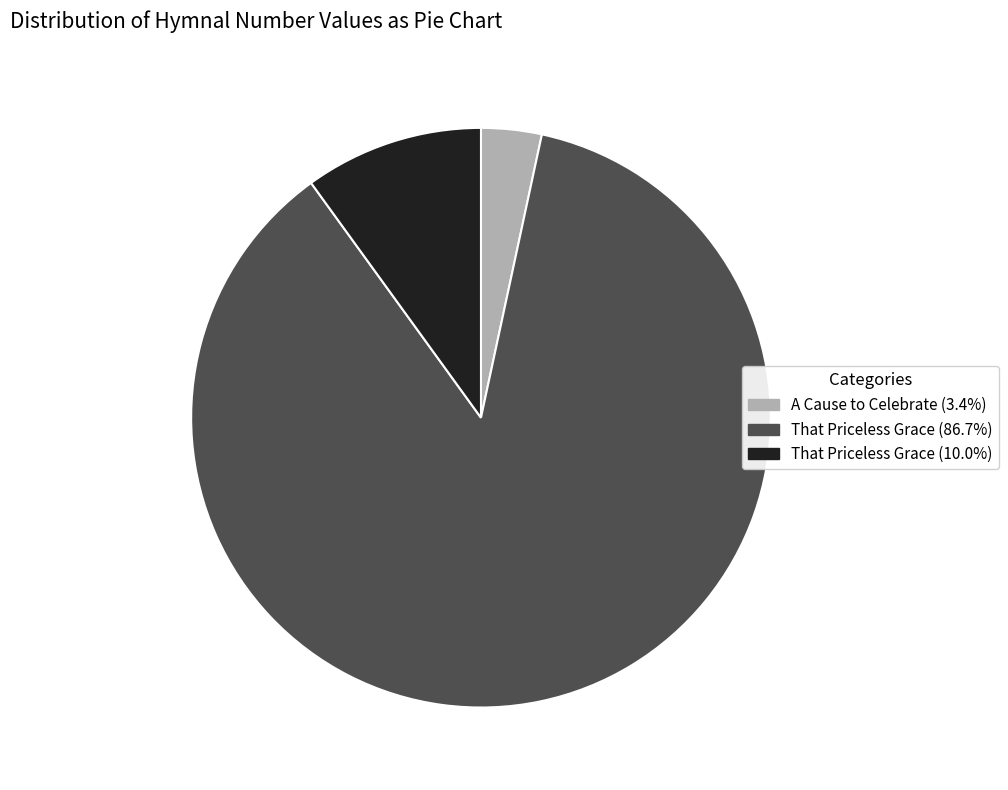

Approximately how many times larger is the value at That Priceless Grace (10.0%) compared to A Cause to Celebrate (3.4%)?

3.0